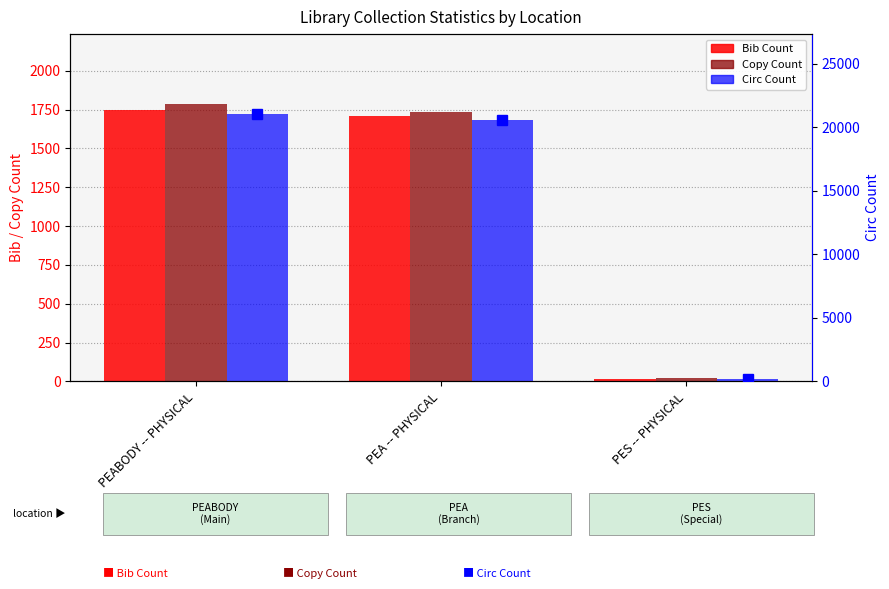

What is the spread (max minus min) of values at PEABODY -- PHYSICAL?

19275